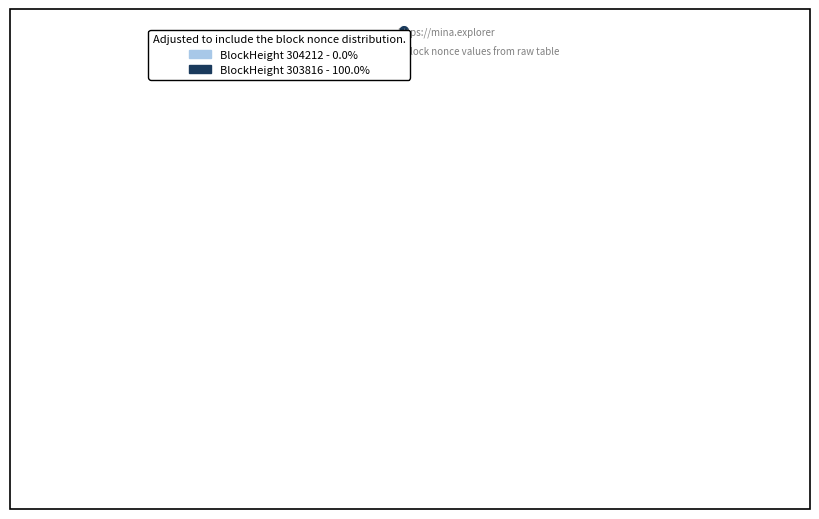

What portion of the pie excludes 304212?

100.0%